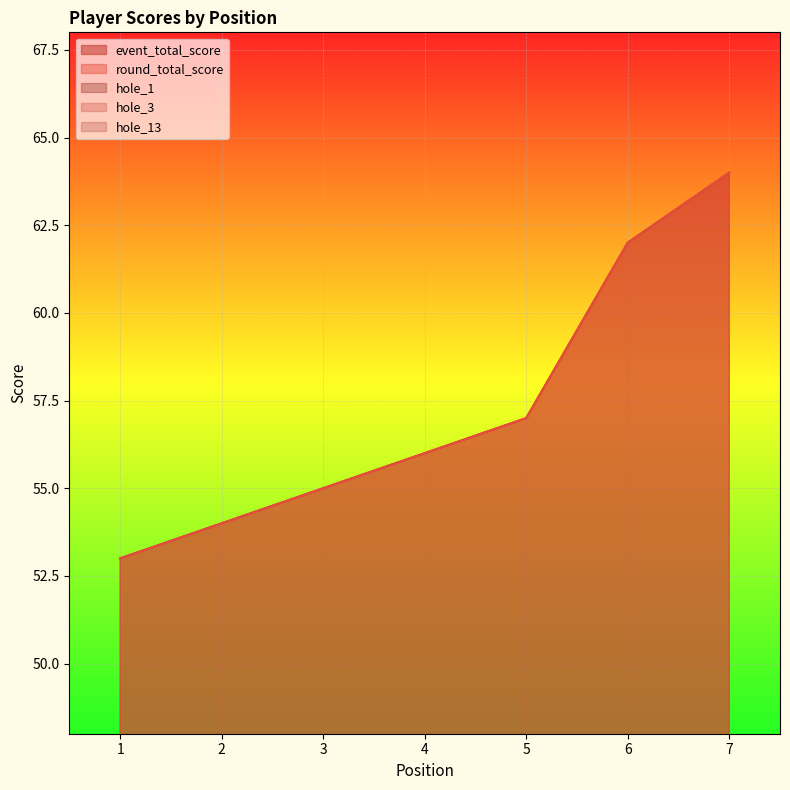

Reading right to left, transcribe all the data shown in this chart.

event_total_score: 7=64	6=62	5=57	4=56	3=55	2=54	1=53
round_total_score: 7=64	6=62	5=57	4=56	3=55	2=54	1=53
hole_1: 7=4	6=5	5=3	4=3	3=4	2=3	1=3
hole_3: 7=4	6=4	5=3	4=2	3=3	2=5	1=5
hole_13: 7=4	6=3	5=2	4=5	3=3	2=2	1=3